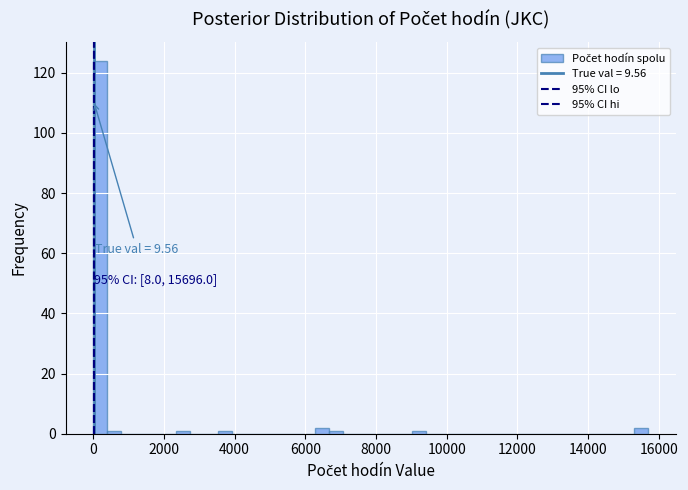

Read against the x-axis, roughly where is the centre of the tallest bar?

200